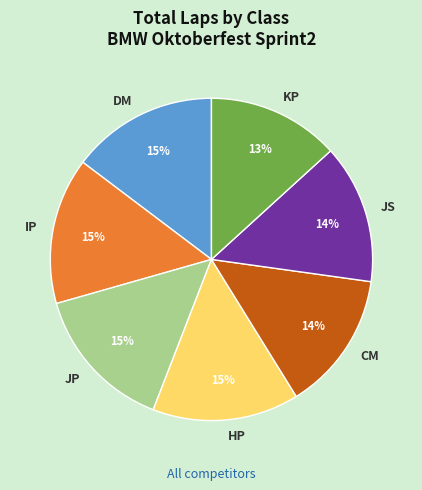

Which slice is the smallest?

KP